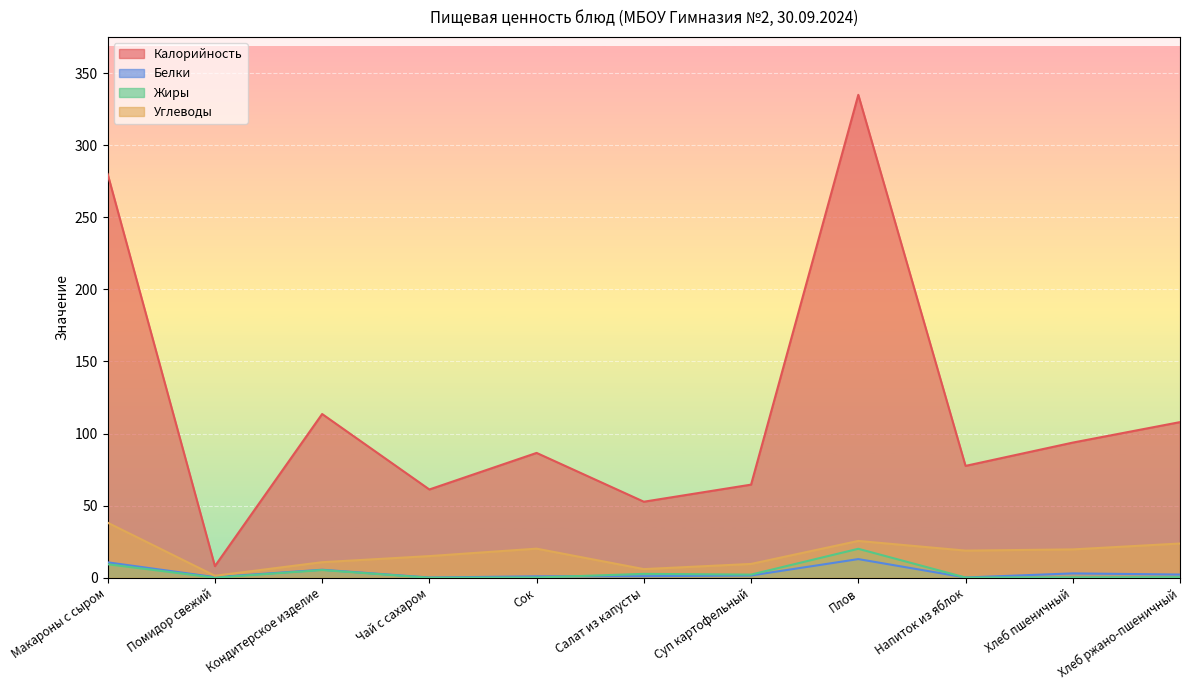

Reading left to right, transcribe all the data shown in this chart.

Калорийность: 280.0	8.1	113.6	61.2	86.6	52.8	64.6	334.9	77.6	93.8	108.0
Белки: 10.7	0.4	5.6	0.2	1.0	1.1	1.6	13.0	0.2	3.0	2.2
Жиры: 9.4	0.1	5.3	0.0	0.2	2.7	2.2	20.1	0.2	0.3	0.4
Углеводы: 38.2	1.4	10.8	15.0	20.2	6.0	9.6	25.6	18.8	19.7	23.8